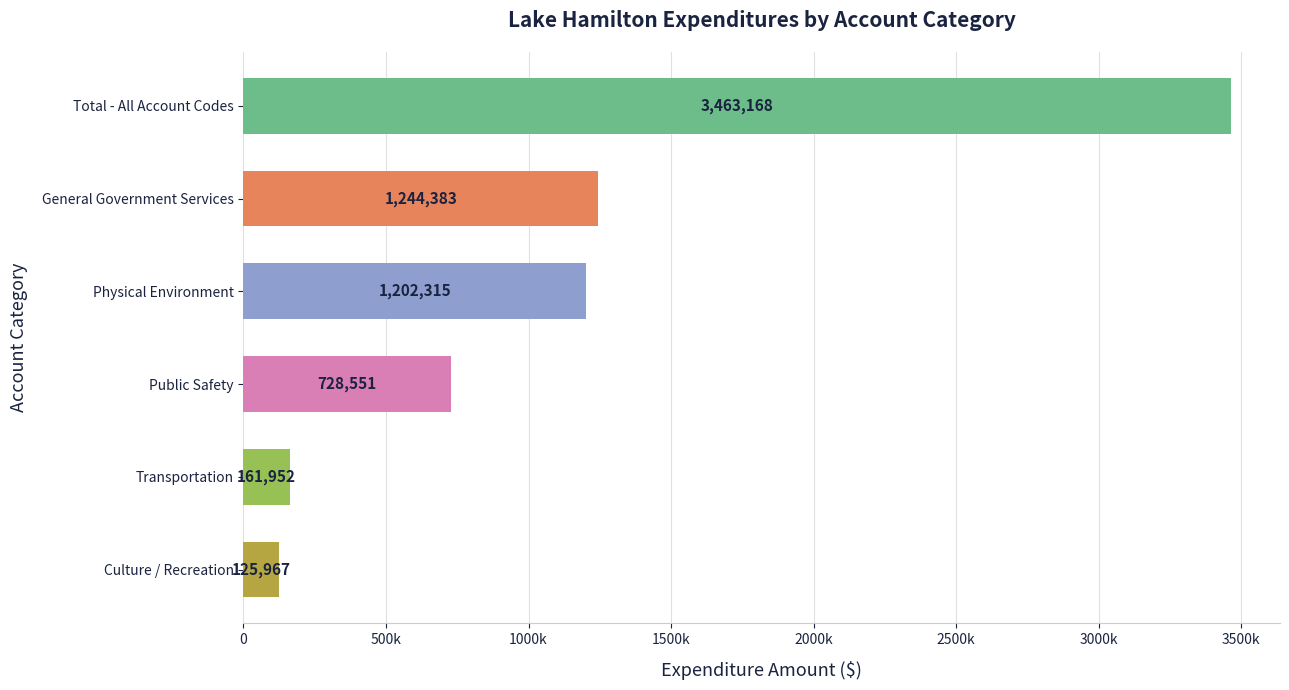

List the labels in order of value, smallest first.

Culture / Recreation, Transportation, Public Safety, Physical Environment, General Government Services, Total - All Account Codes